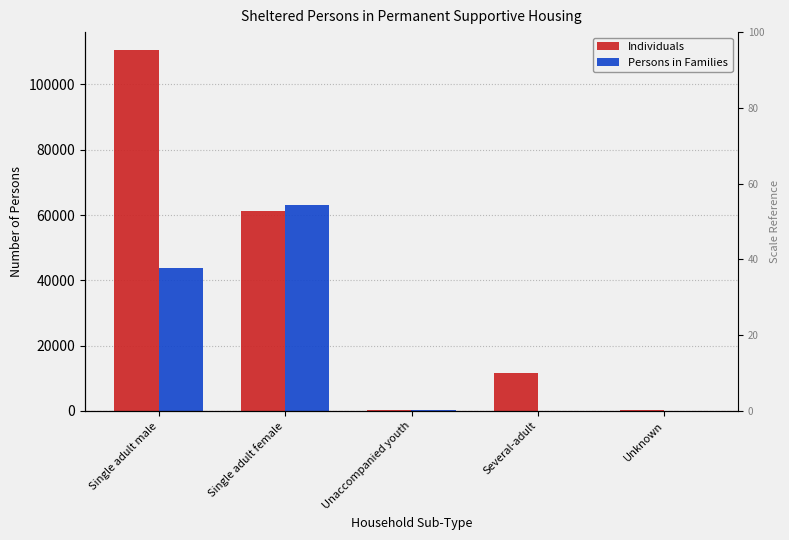

Read the Individuals value at Unknown, to the nearest 50.

200